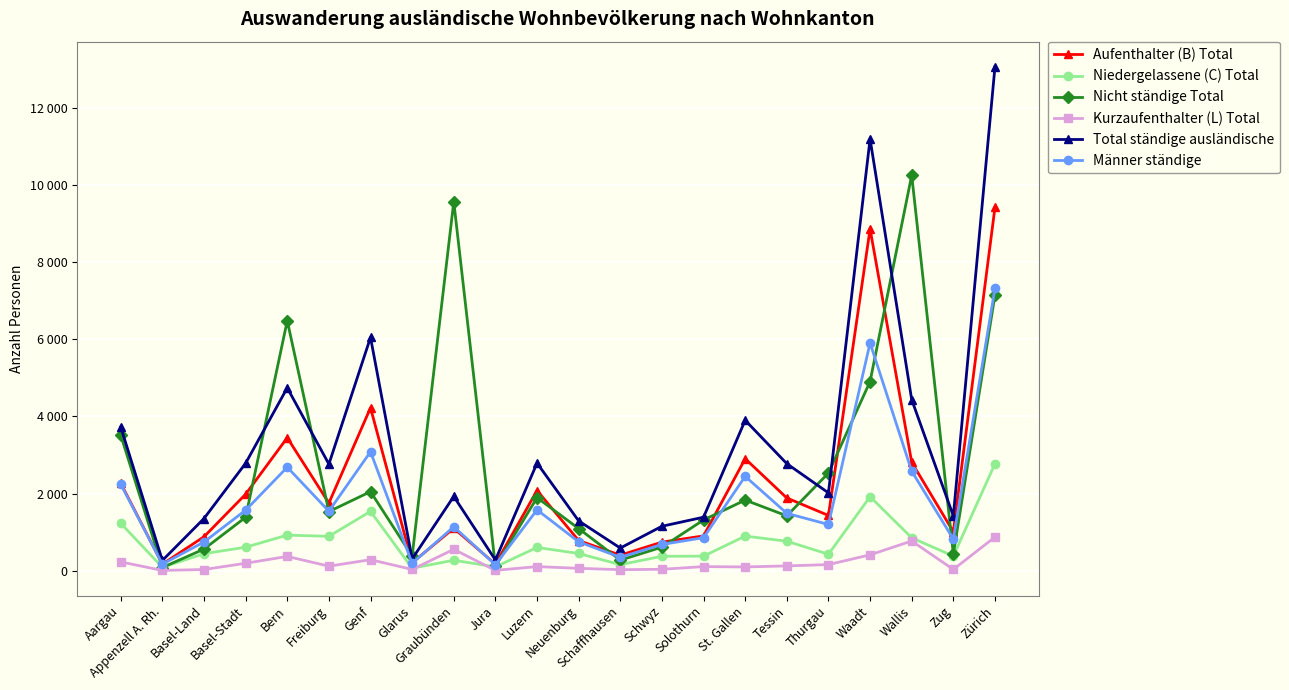

What position from the left is Jura?

10